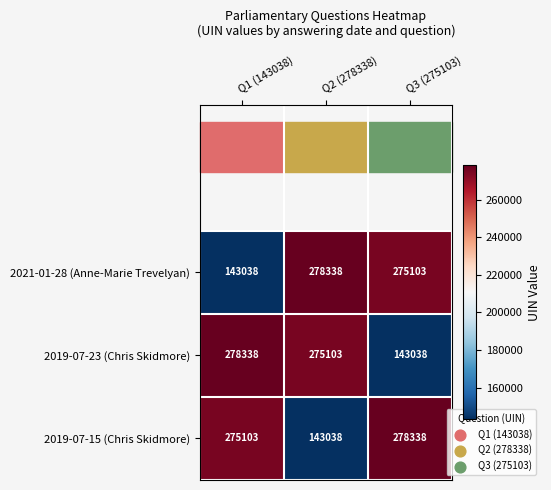

Where is 2019-07-23 (Chris Skidmore) nearest to the value 210688?

Q2 (278338)